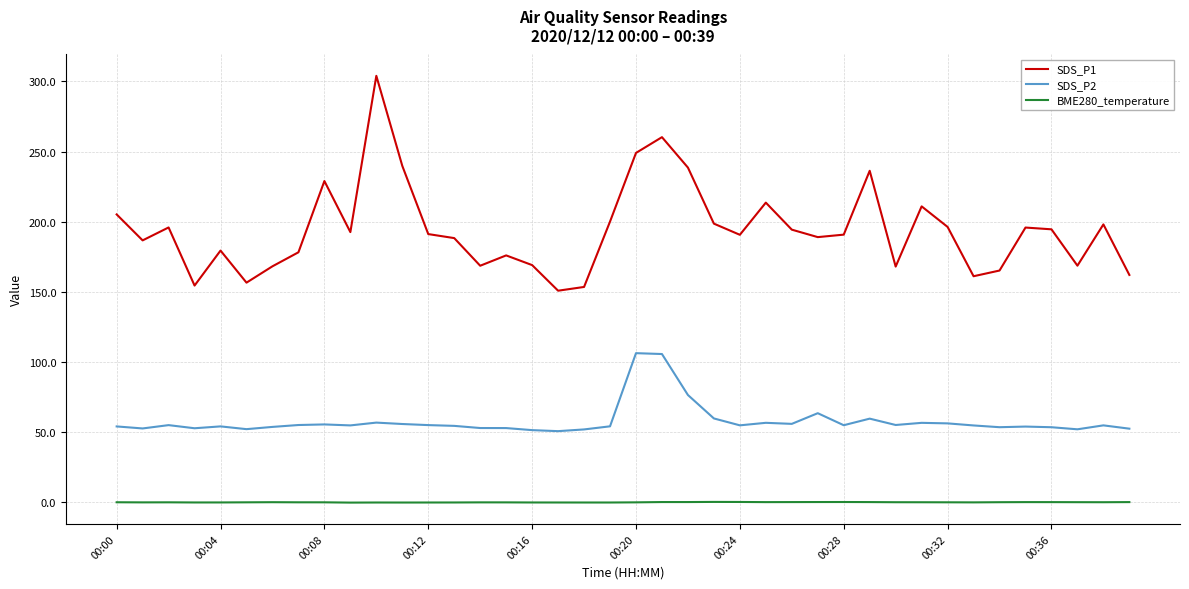

Which series has the largest range (max minus min)?

SDS_P1